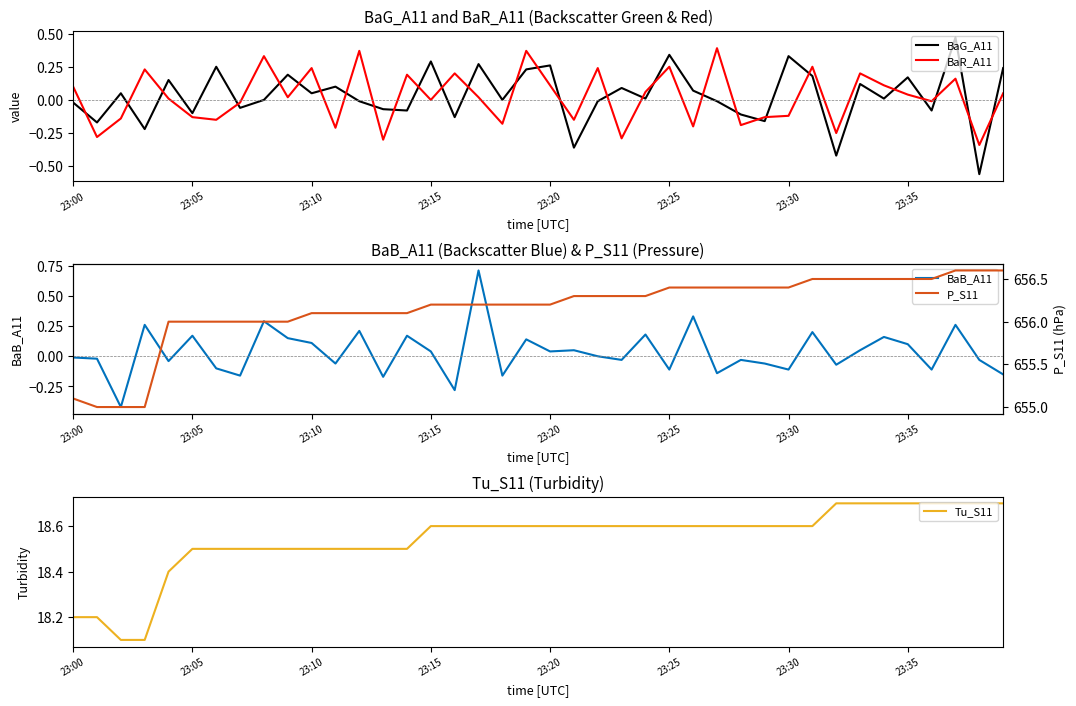

The value of BaG_A11 at 23:30 is 0.5. True or false?

False